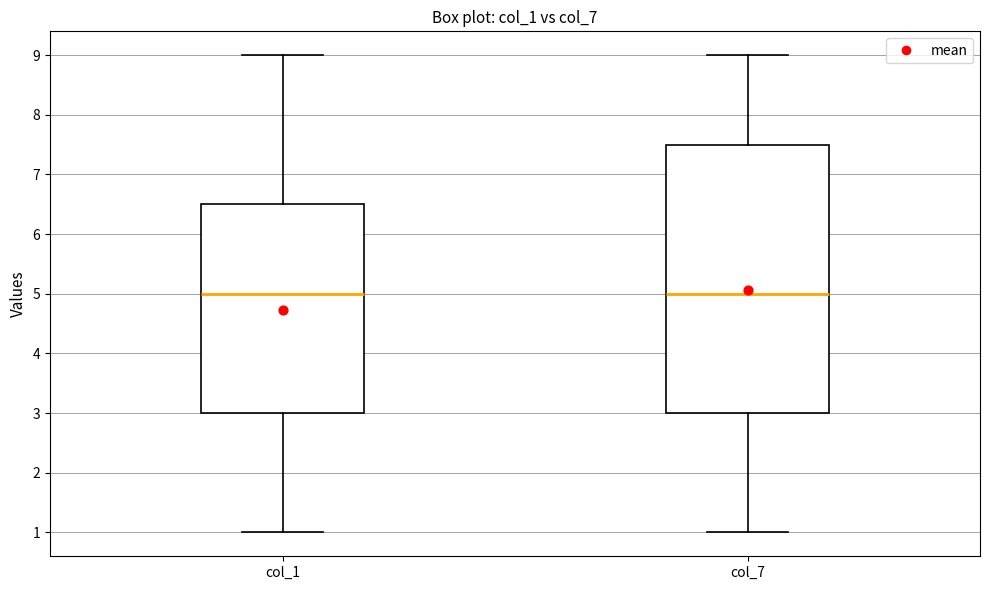

Which box is the tallest, from its lower edge to its upper edge?

col_7